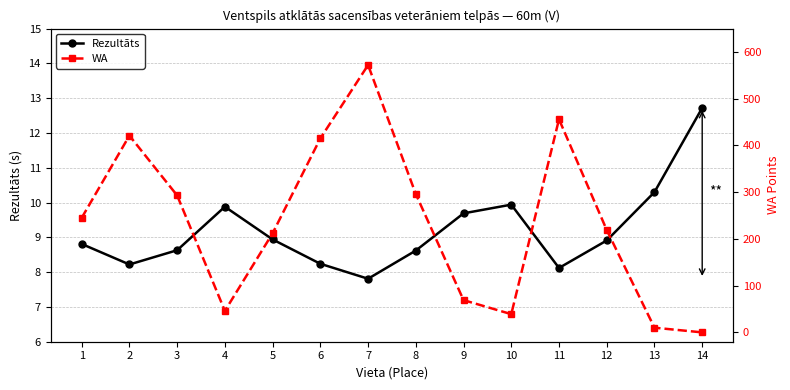

The value of WA at 12 is 219.0. True or false?

True